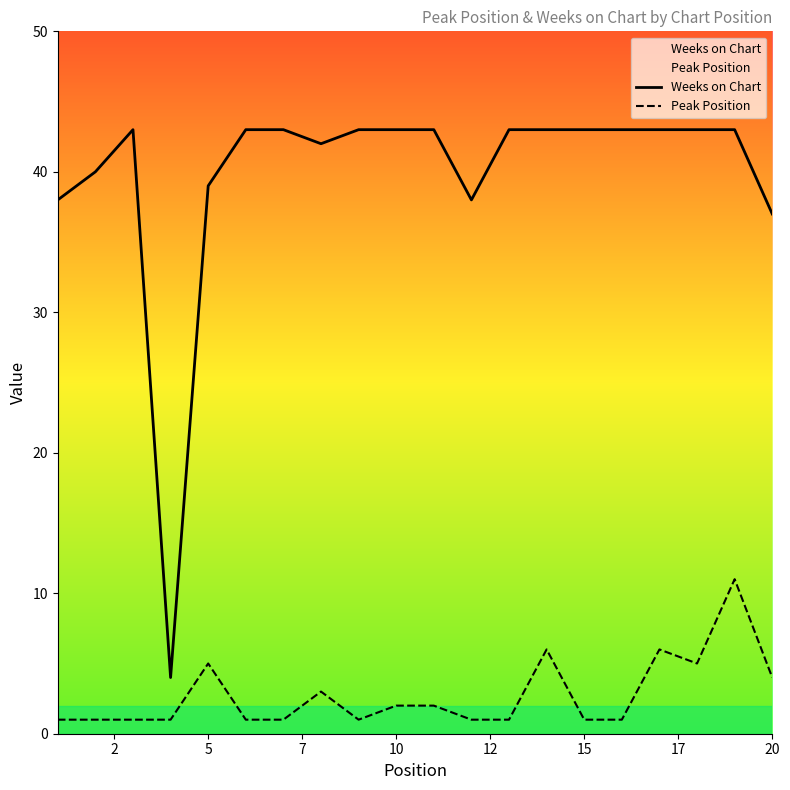

What is the maximum value for Peak Position?

11